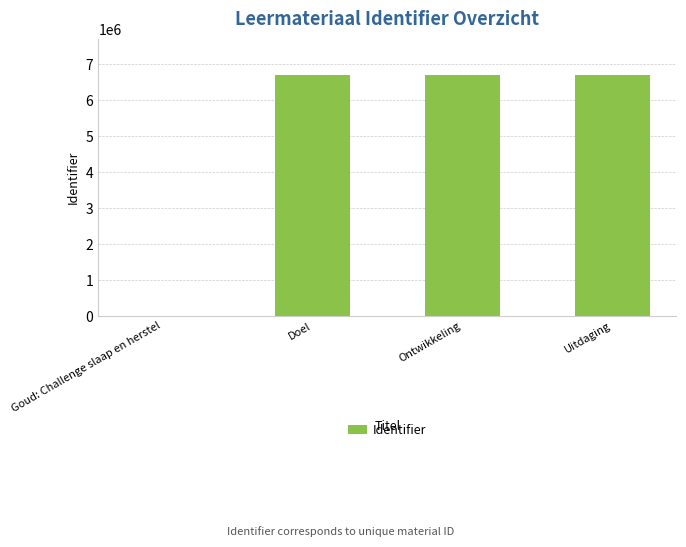

How many values are above zero?

3